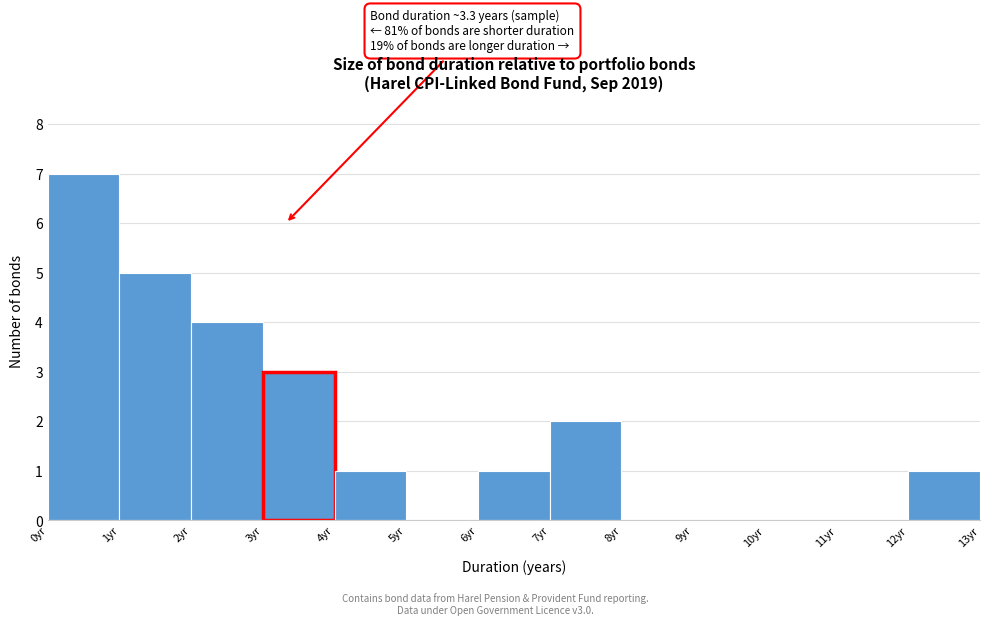

Which range on the x-axis has the tallest bar?

0 to 1